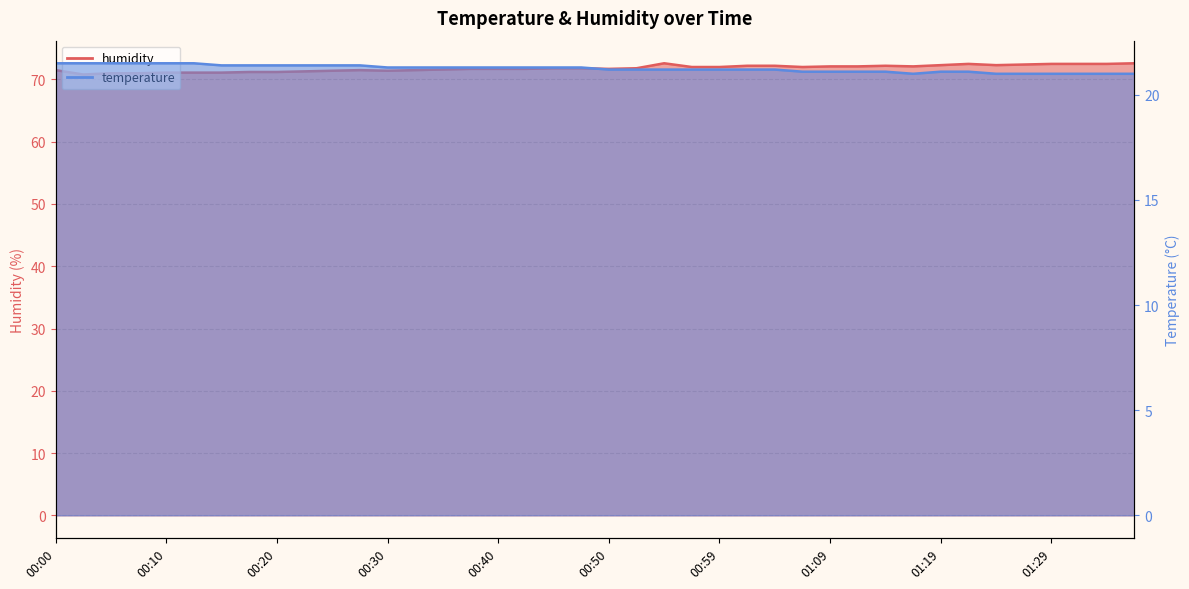

What position from the right is 00:10?

36